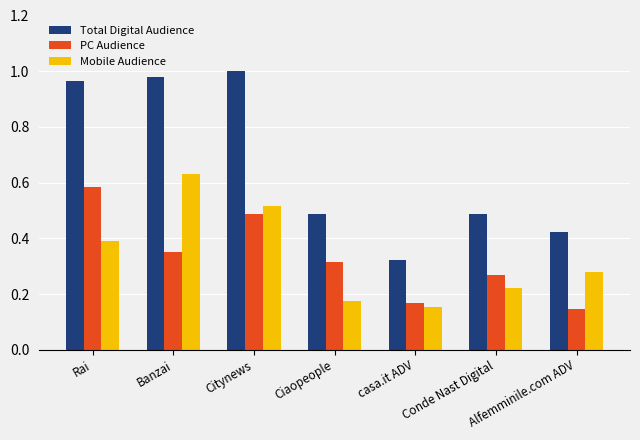

Which series has the largest total across all categories?

Total Digital Audience